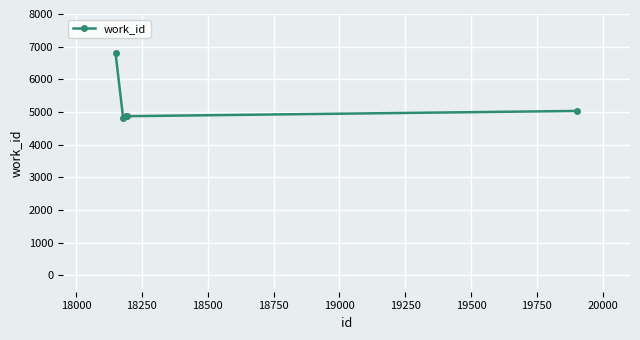

What is the sum of all values?

26379